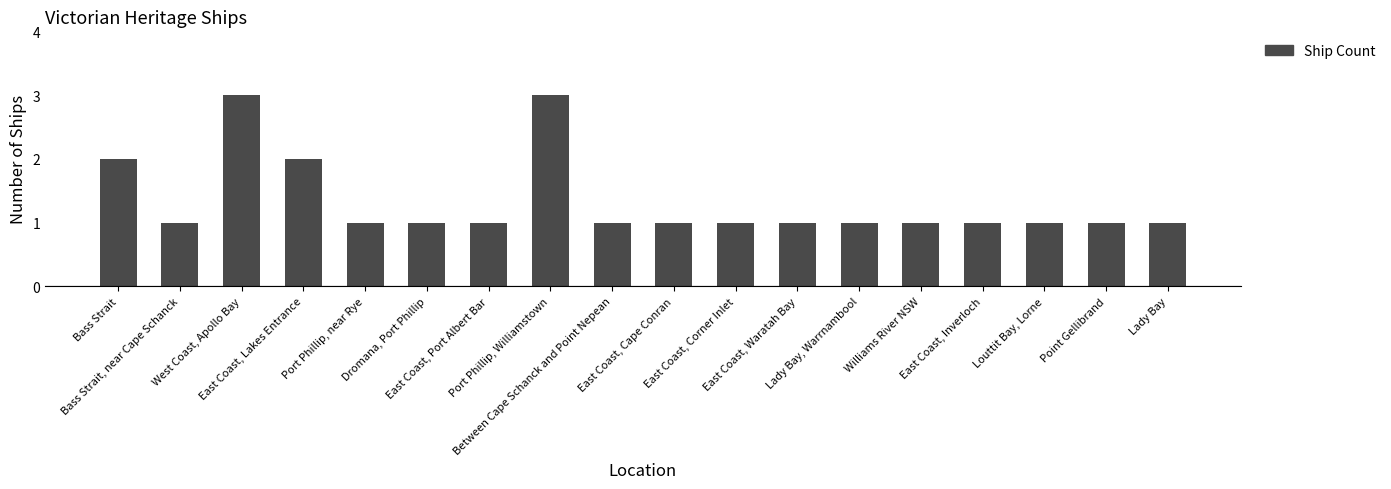

What is the average value?

1